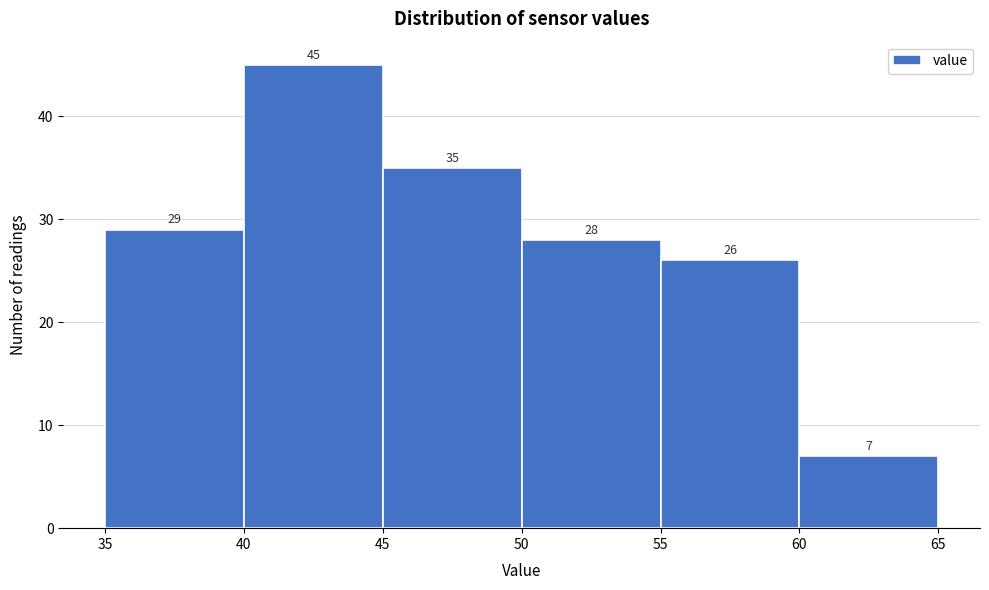

How tall is the bar that spans 50 to 55 on the x-axis?

28